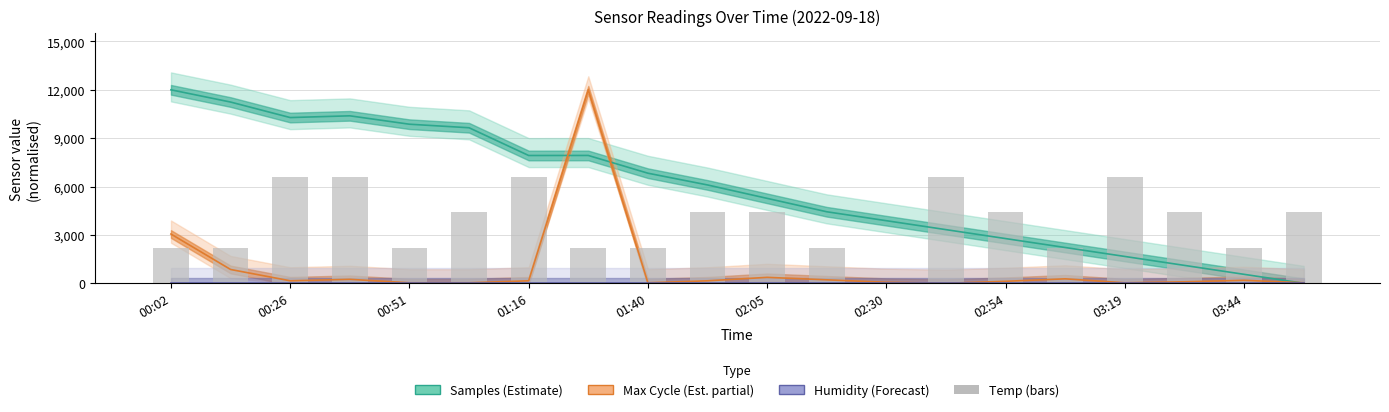

Between 03:19 and 02:54, which is larger?

03:19